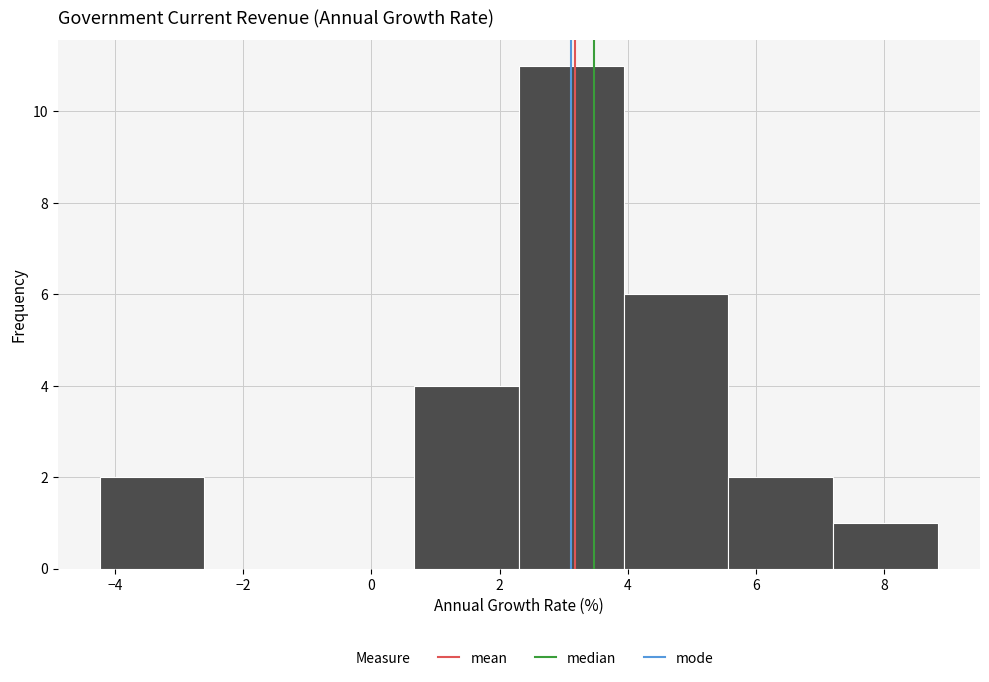

What is the height of the bar covering 5.6 to 7.2 on the x-axis? Neither the bar edges nor the heights are printed on the chart, so give them approximately, as read against the axes.

2